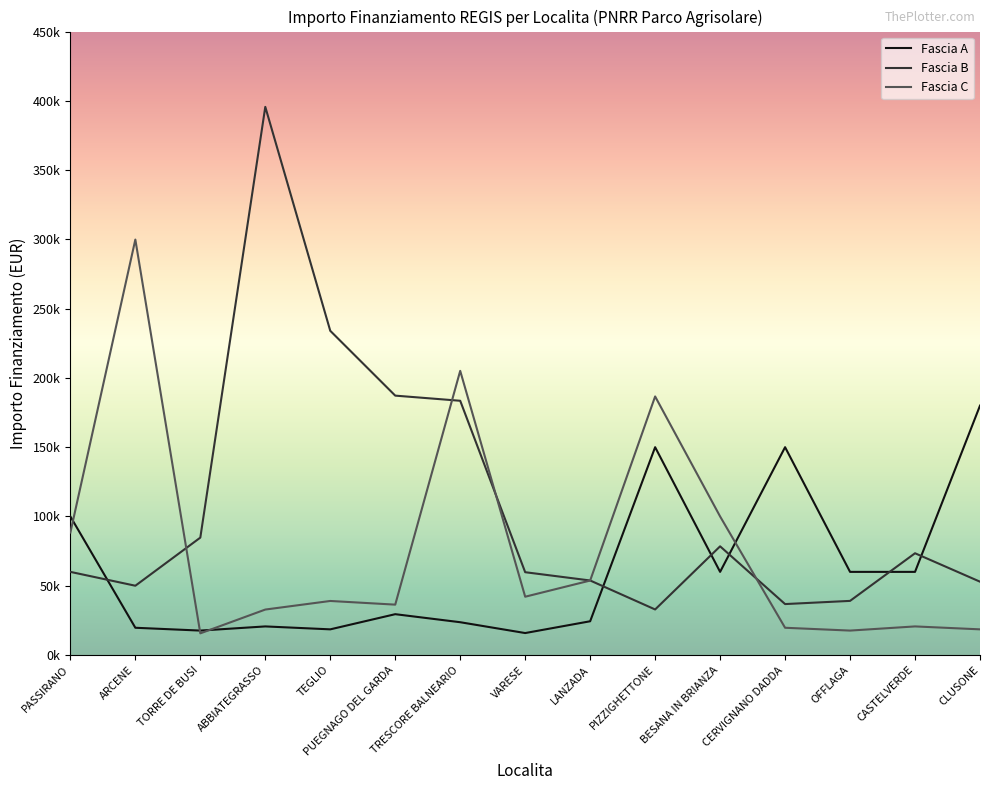

Reading left to right, list all the values displayed in this chart.

Fascia A: 100000.0	19661.6	17625.0	20632.0	18516.0	29464.2	23663.4	15844.0	24354.0	150000.0	60000.0	150000.0	60000.0	60000.0	180000.0
Fascia B: 60000.0	50000.0	84735.1	395644.9	234000.0	187212.0	183501.0	59760.0	53784.0	32868.0	78445.4	36760.1	39060.0	73440.0	52920.0
Fascia C: 88400.0	299862.0	15630.6	32804.9	39000.0	36351.0	205092.0	42066.0	53736.0	186624.0	100000.0	19661.6	17625.0	20632.0	18516.0